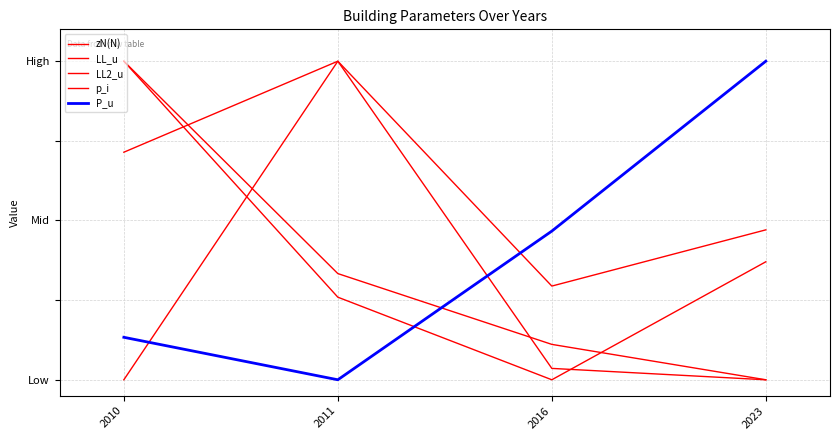

At which label does LL2_u reach its minimum?

2023